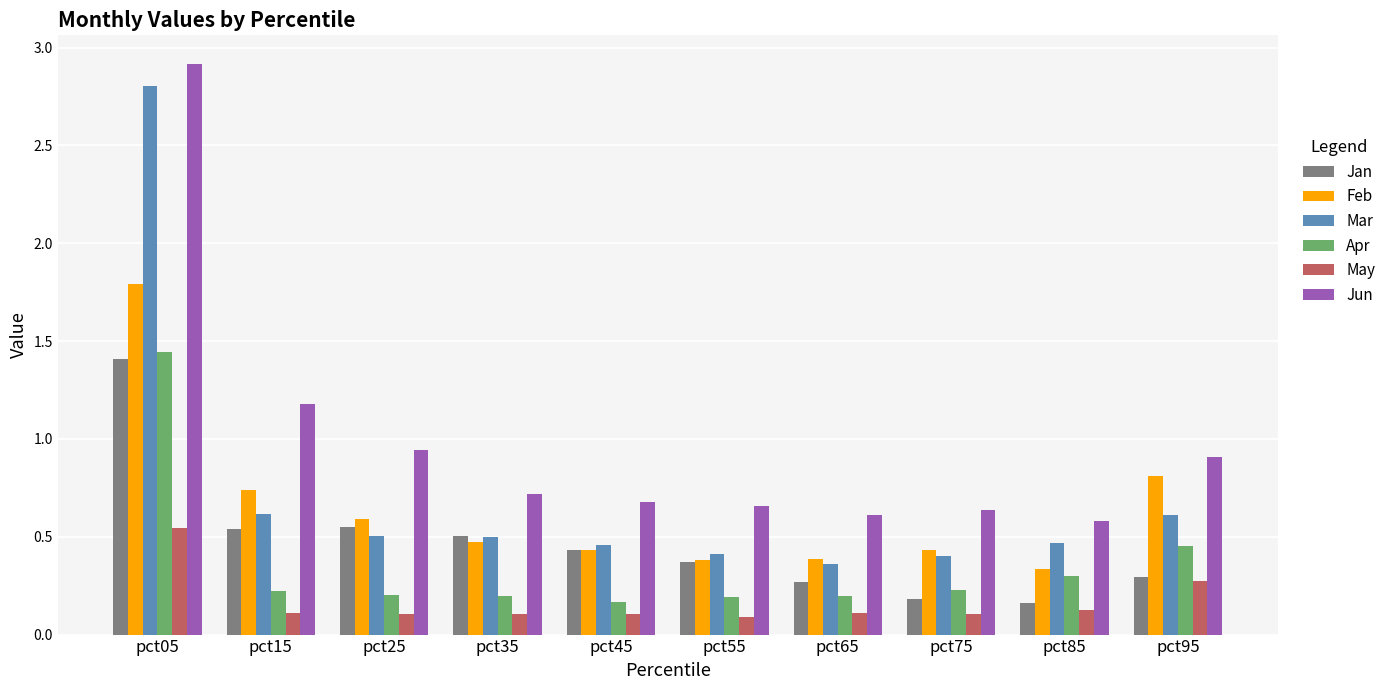

At which category does the chart reach its peak across all series?

pct05